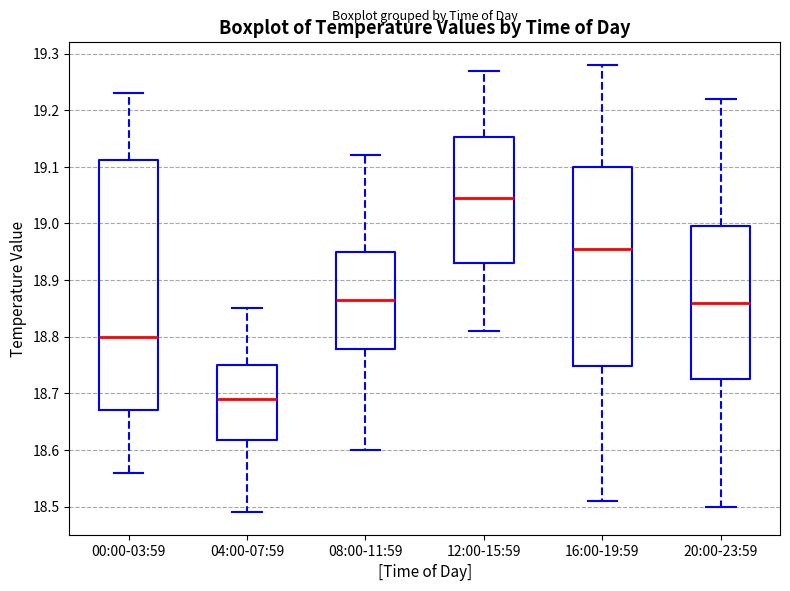

Reading left to right, read every box against the y-axis: the position of its median line, the range the box covers, and the ends of its whiskers. The values are not printed on the chart, so give them approximately, as read against the axis.

00:00-03:59: median 18.80, box 18.67 to 19.11, whiskers 18.56 to 19.23
04:00-07:59: median 18.69, box 18.62 to 18.75, whiskers 18.49 to 18.85
08:00-11:59: median 18.87, box 18.78 to 18.95, whiskers 18.60 to 19.12
12:00-15:59: median 19.05, box 18.93 to 19.15, whiskers 18.81 to 19.27
16:00-19:59: median 18.96, box 18.75 to 19.10, whiskers 18.51 to 19.28
20:00-23:59: median 18.86, box 18.73 to 19.00, whiskers 18.50 to 19.22